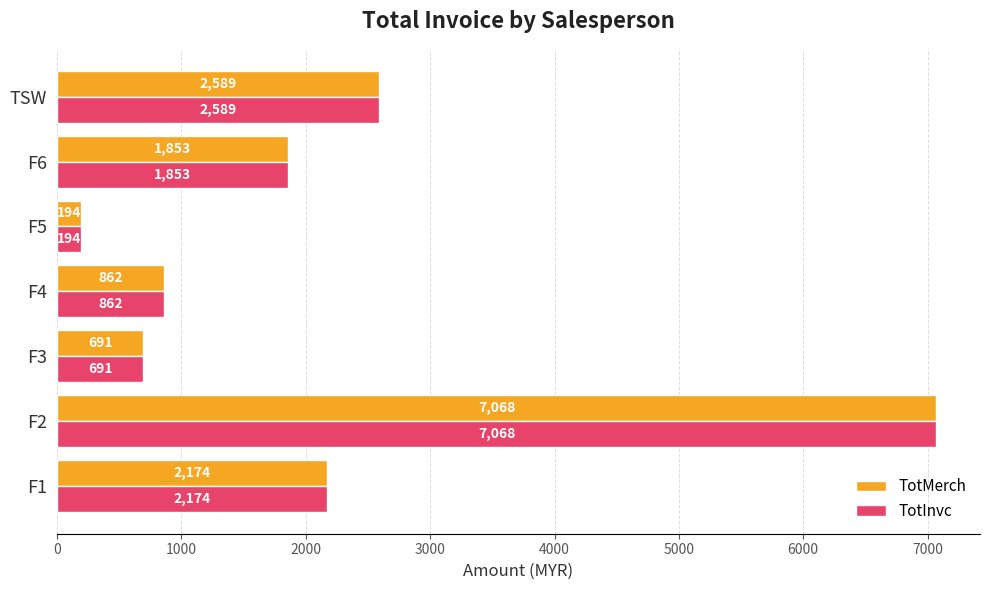

How many values in the TotInvc series are below 1853?

3